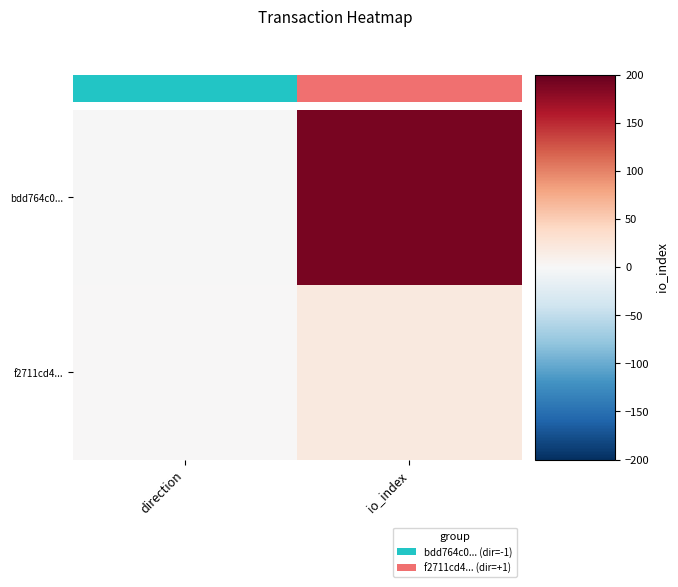

Rank the series by their maximum value, from highest to lowest.

bdd764c0..., f2711cd4...